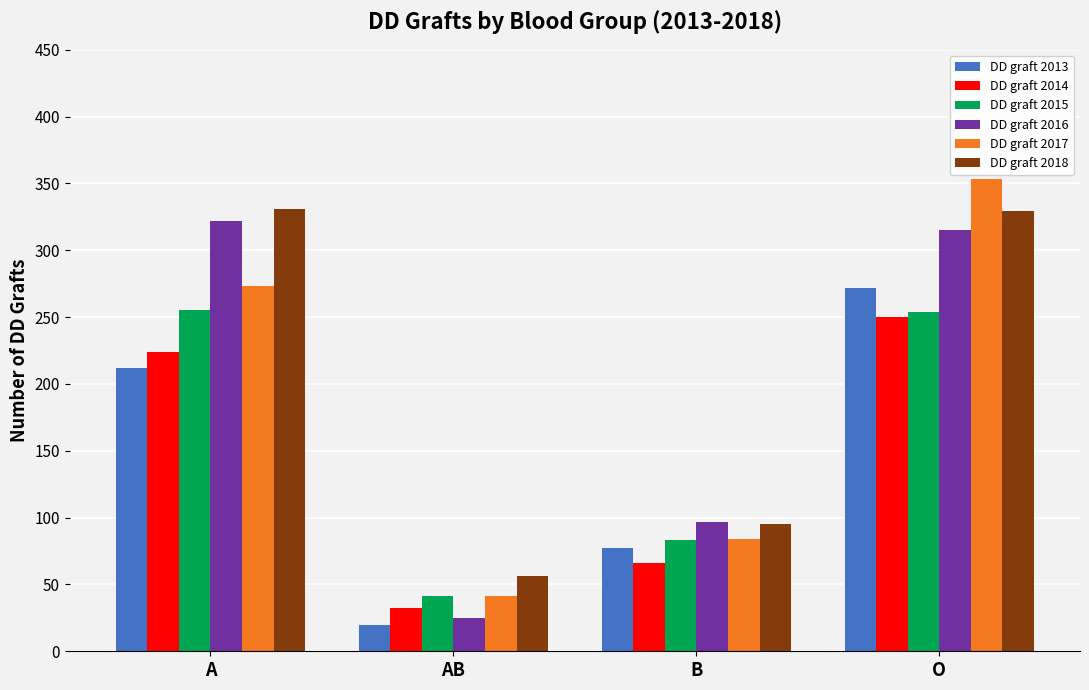

Which series has the largest total across all categories?

DD graft 2018